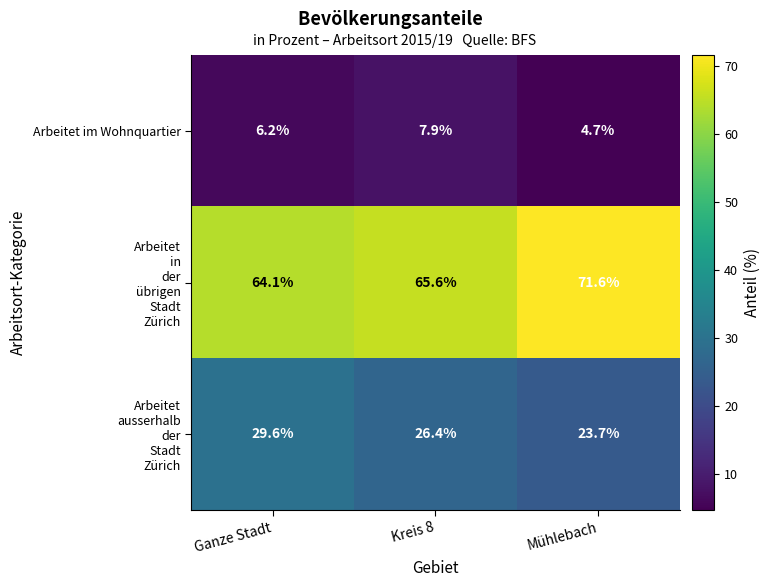

Which label corresponds to the smallest value in the chart?

Mühlebach